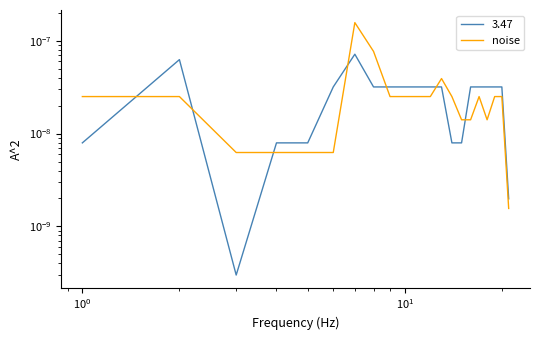

Count the number of categories in the chart.

21